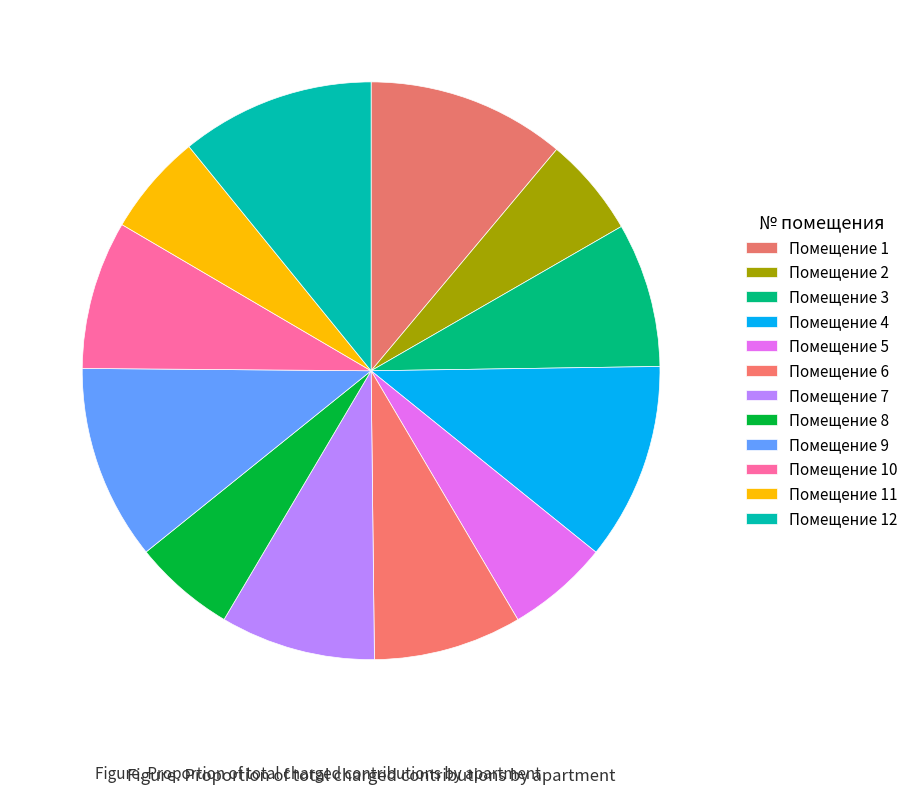

How many segments does this pie chart have?

12